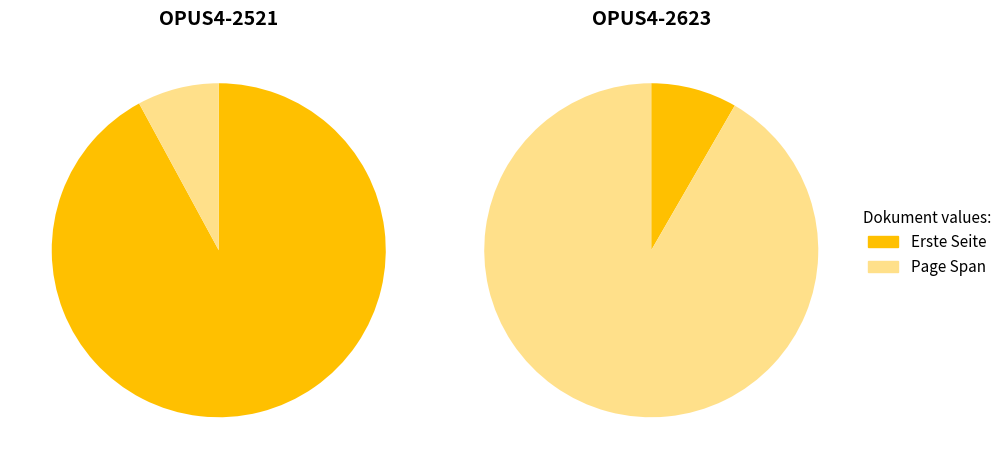

Is OPUS4-2623 the majority of the pie?

No